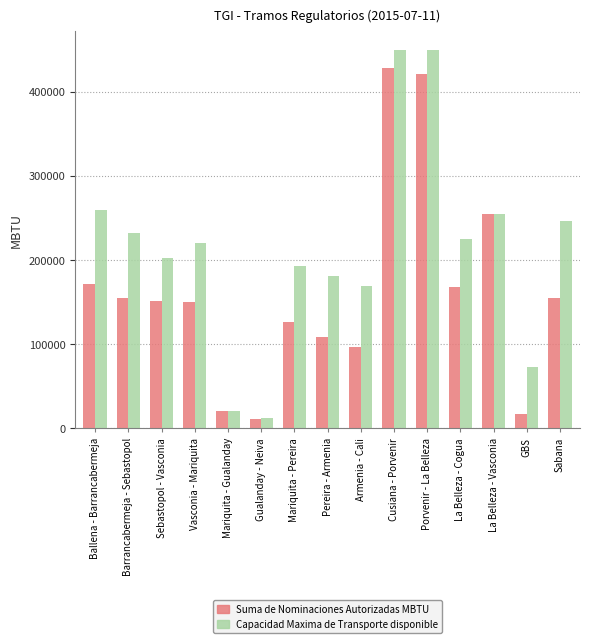

What is the sum of all Suma de Nominaciones Autorizadas MBTU values?

2437754.3